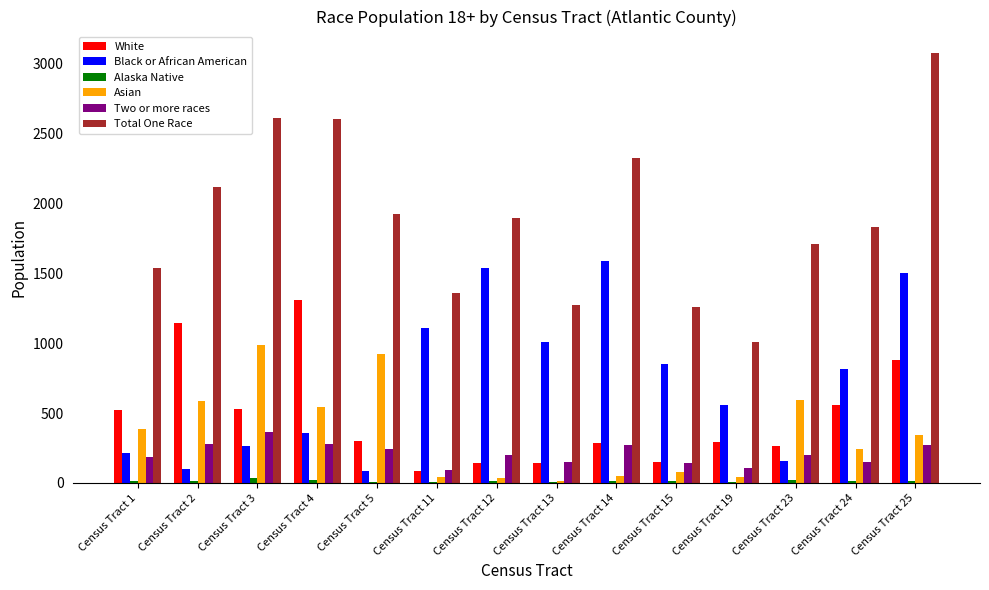

At which category is the sum across all series the highest?

Census Tract 25